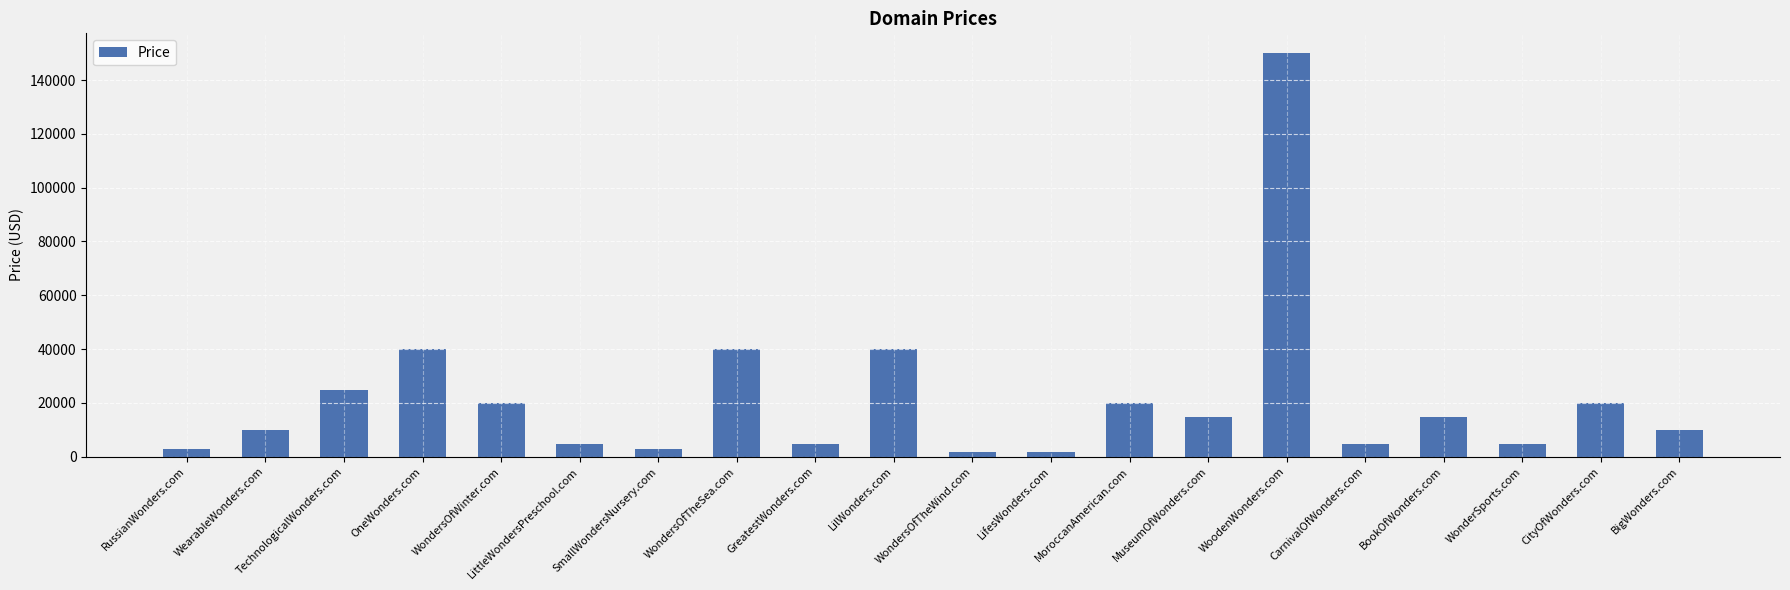

What is the change in value from LilWonders.com to WondersOfTheWind.com?

-38000